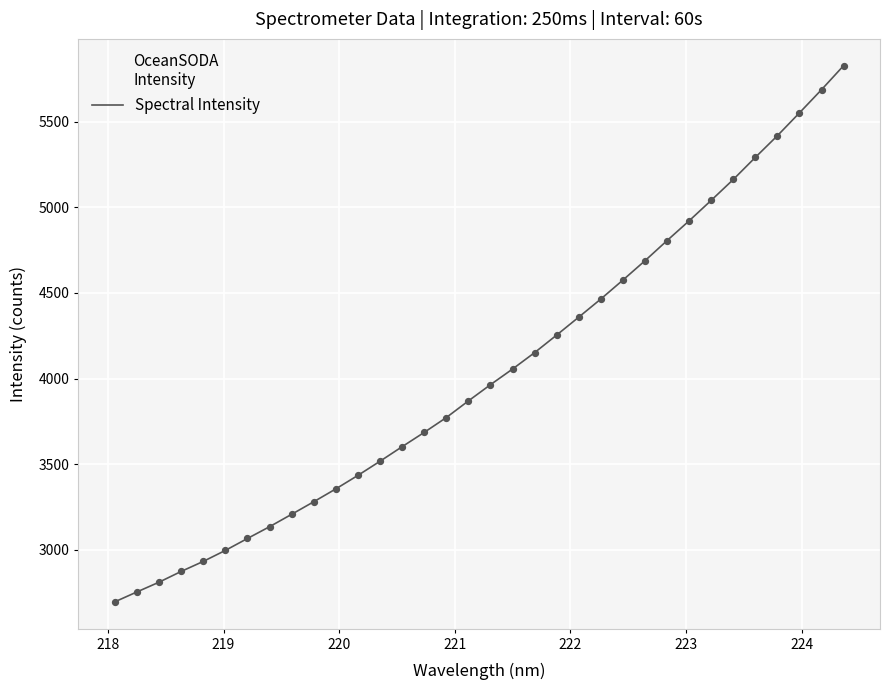

What is the minimum value shown in the chart?

2696.8